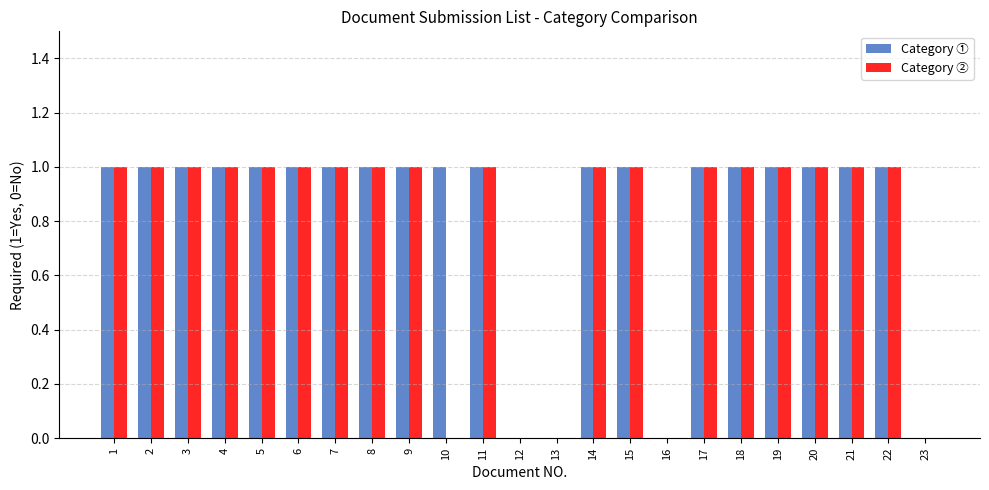

True or false: Category ① has a value of 0 at 18.

False